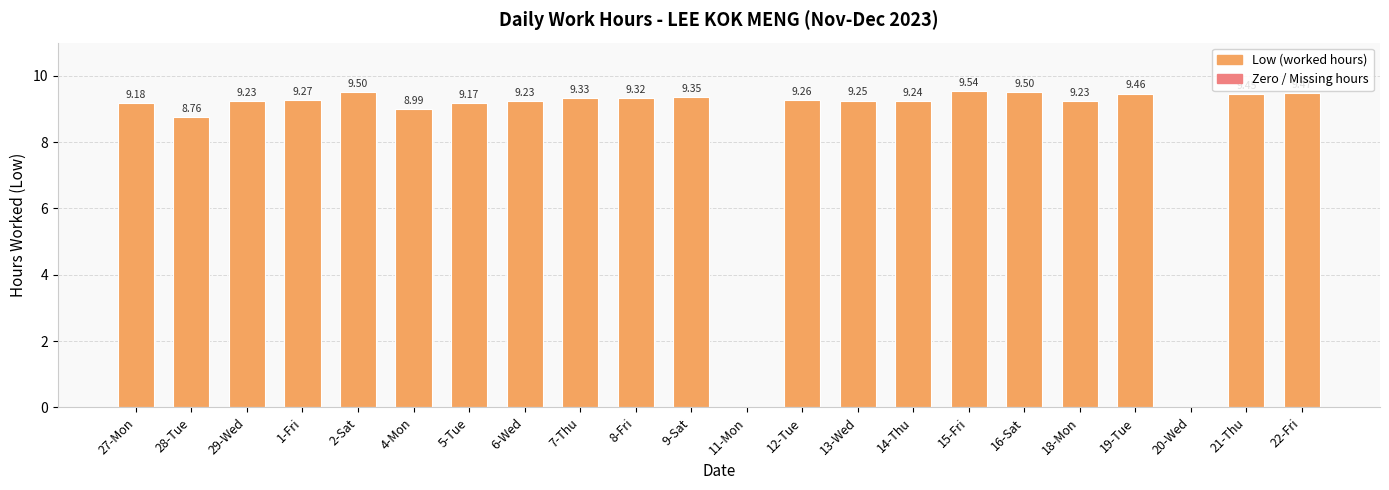

Approximately how many times larger is the value at 14-Thu compared to 29-Wed?

1.0